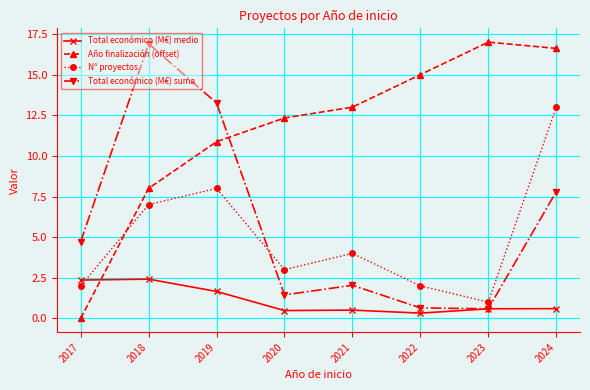

What is the spread (max minus min) of values at 2022?

14.7